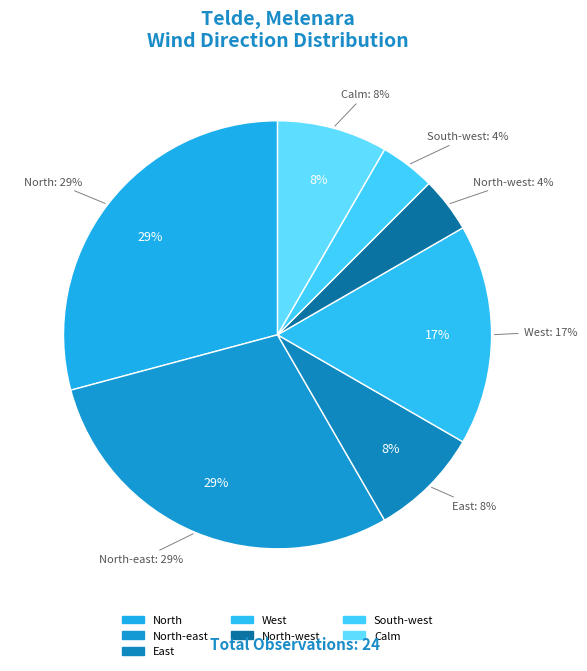

Rank the categories by value from highest to lowest.

North, North-east, West, East, Calm, North-west, South-west